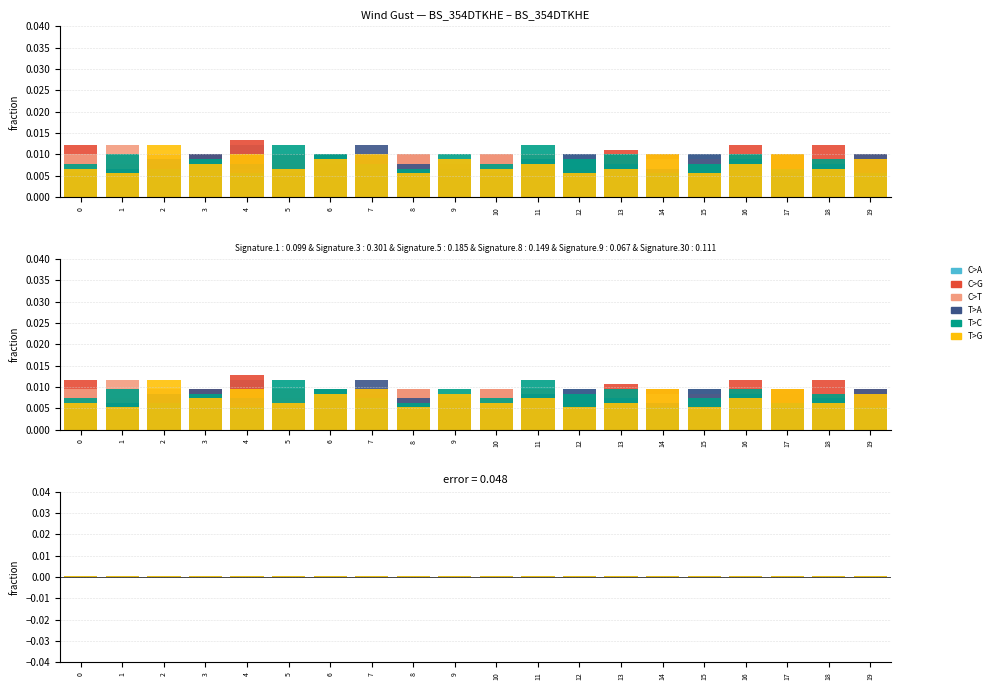

True or false: C>A has a value of 0.0 at 19.

True